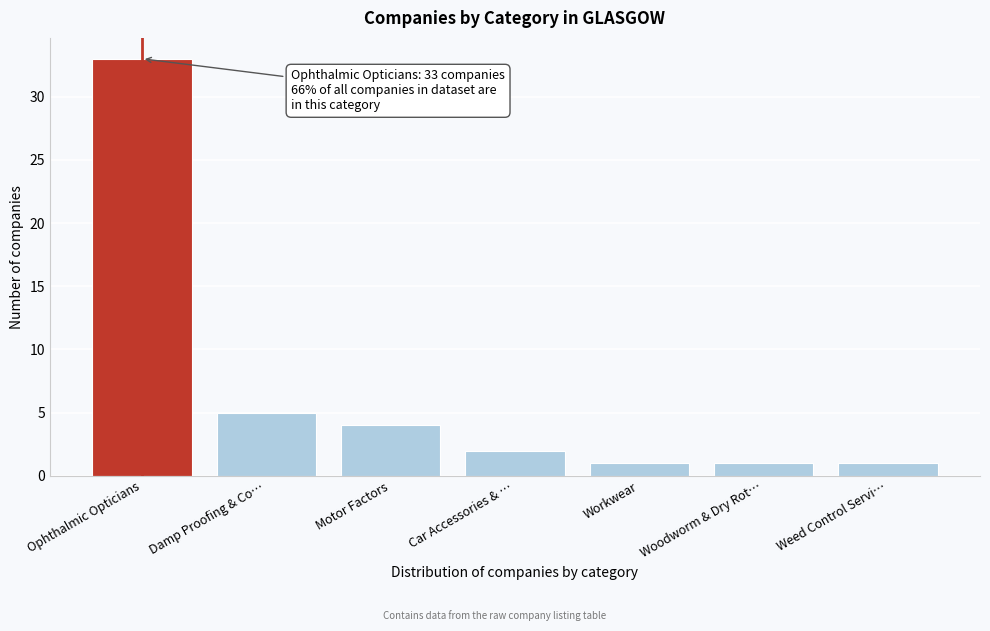

Reading left to right, transcribe all the data shown in this chart.

Ophthalmic Opticians=33	Damp Proofing & Co…=5	Motor Factors=4	Car Accessories & …=2	Workwear=1	Woodworm & Dry Rot…=1	Weed Control Servi…=1